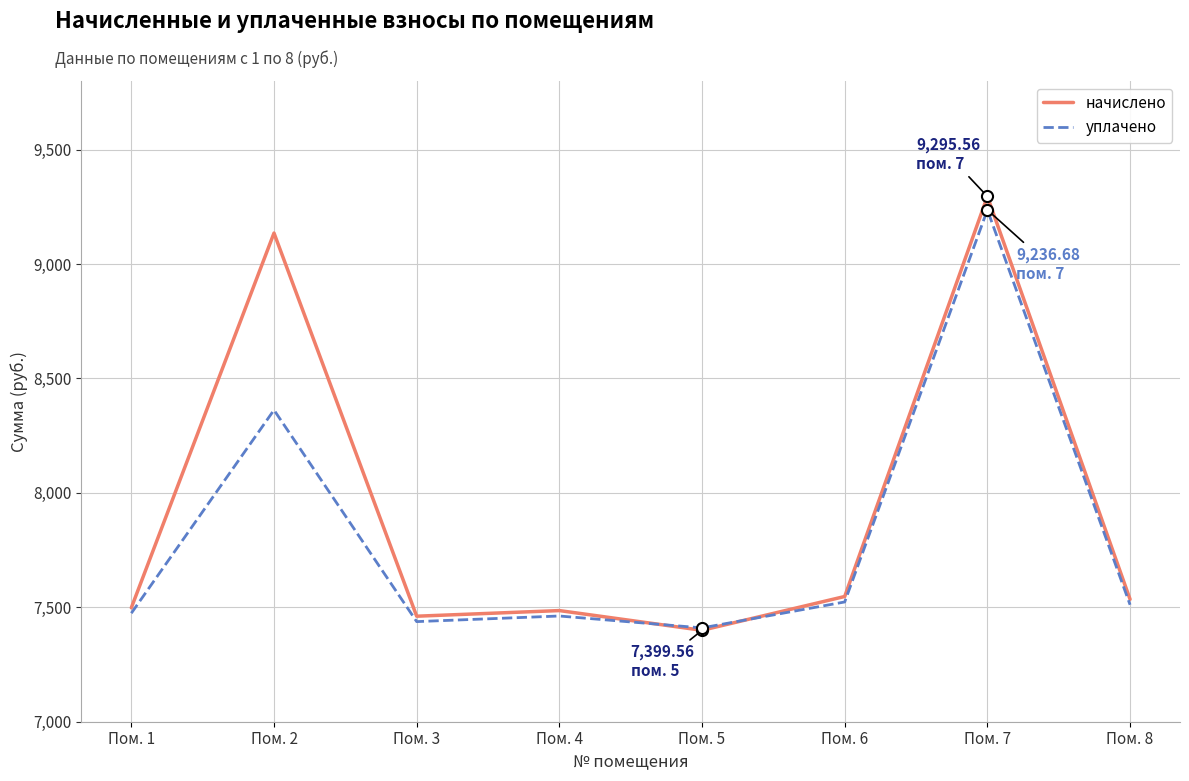

How many interior local valleys does the начислено series have?

2